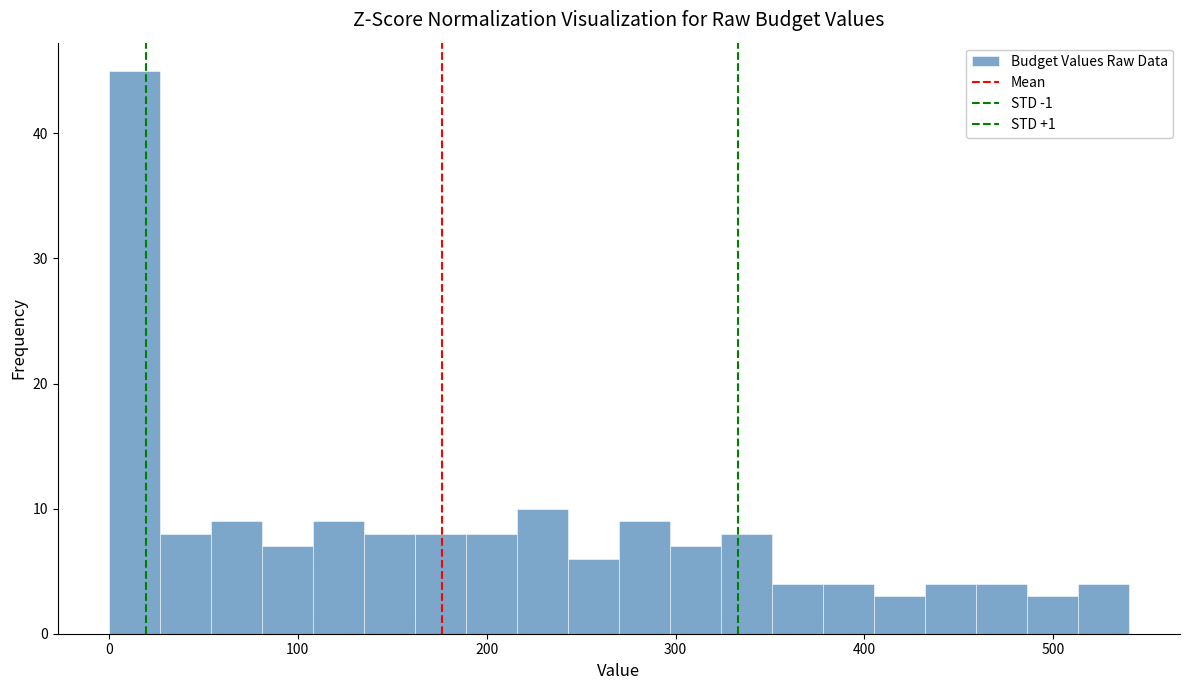

Around what value on the x-axis is the tallest bar? Give the approximate position of its centre, as read against the axis.

10